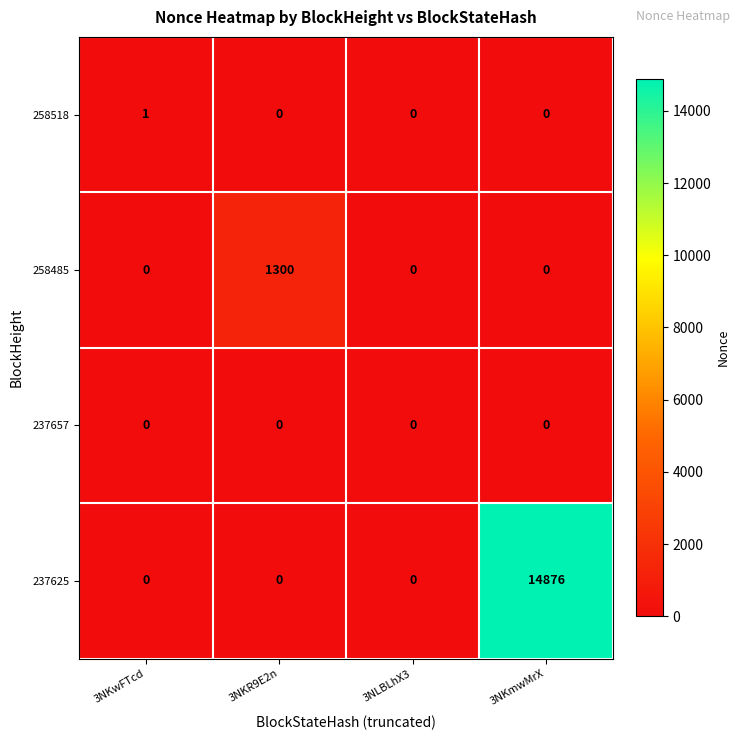

Reading left to right, what are all the values shown in this chart?

258518: 3NKwFTcd=1	3NKR9E2n=0	3NLBLhX3=0	3NKmwMrX=0
258485: 3NKwFTcd=0	3NKR9E2n=1300	3NLBLhX3=0	3NKmwMrX=0
237657: 3NKwFTcd=0	3NKR9E2n=0	3NLBLhX3=0	3NKmwMrX=0
237625: 3NKwFTcd=0	3NKR9E2n=0	3NLBLhX3=0	3NKmwMrX=14876